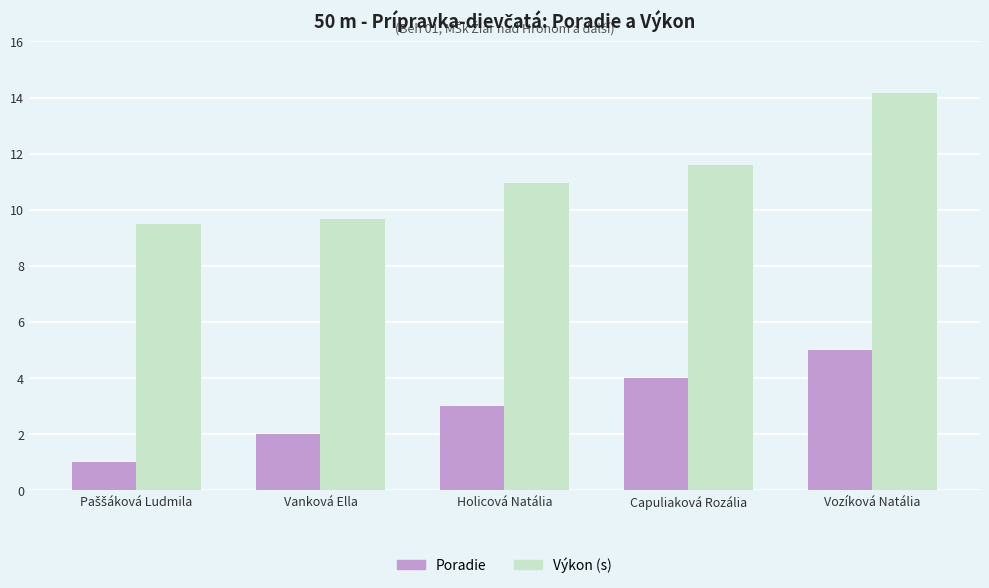

What is the maximum value shown in the chart?

14.2